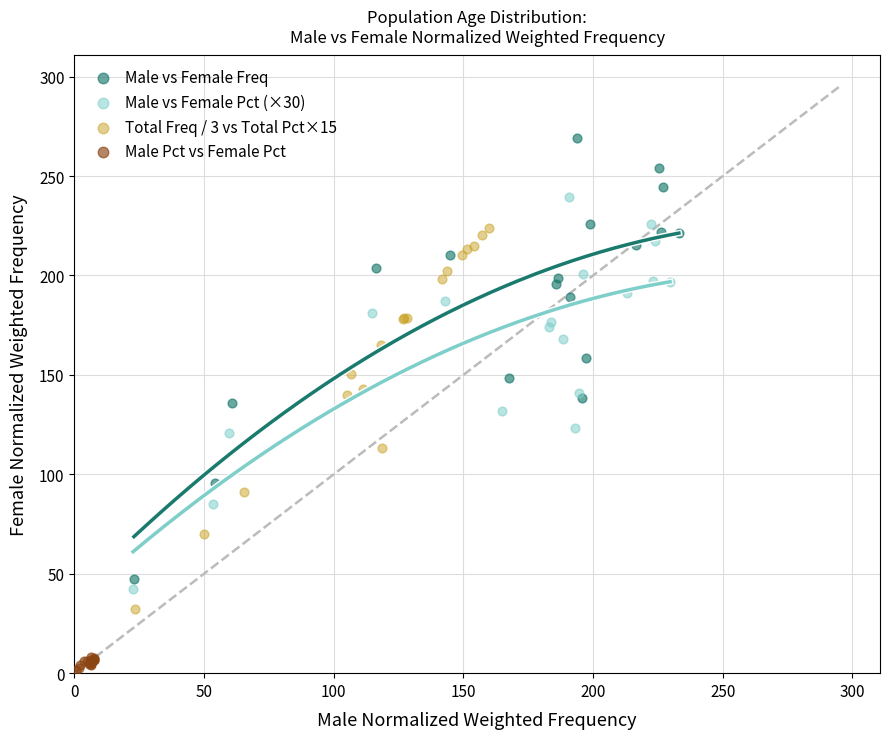

Which series reaches the maximum Y coordinate?

Male vs Female Freq